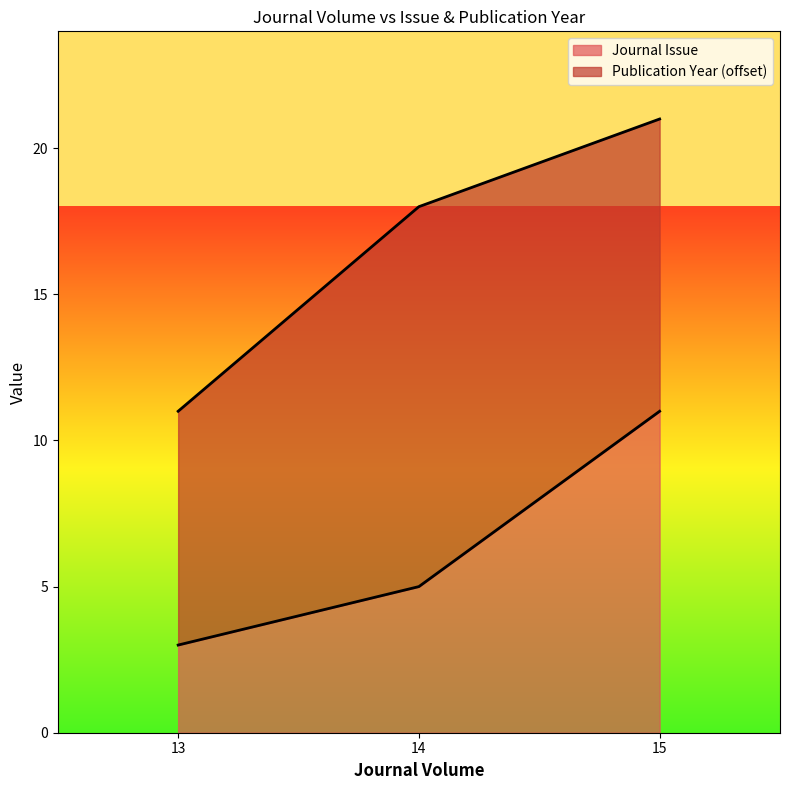

What is the total value across all series at 14?

18